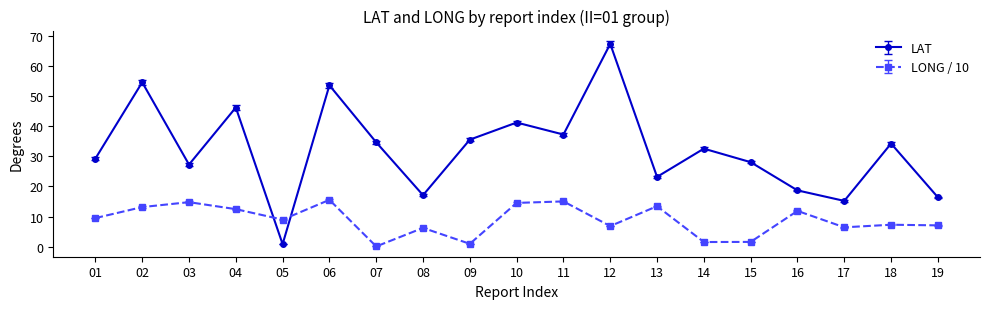

What is the average value of the LONG / 10 series?

8.8